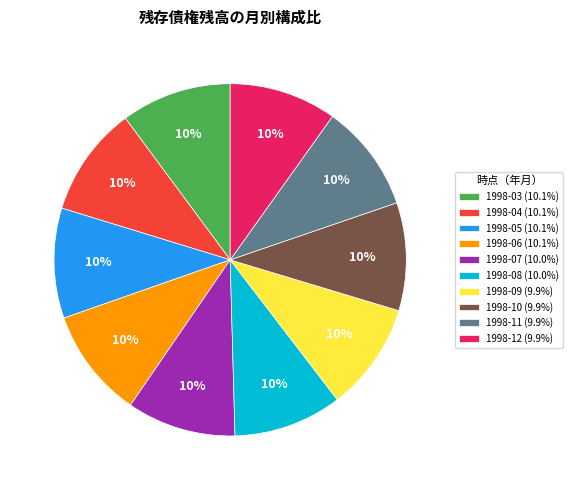

Is there a majority slice in this chart?

No